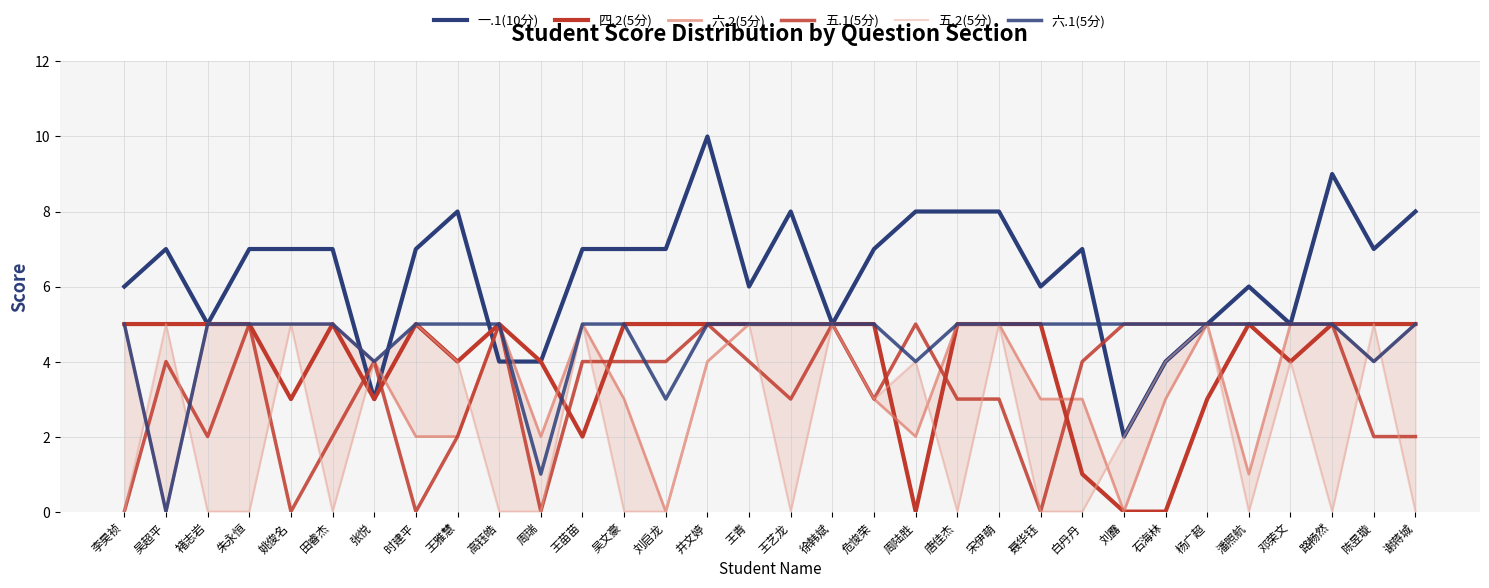

How many 五.1(5分) values are between 2 and 5?

27